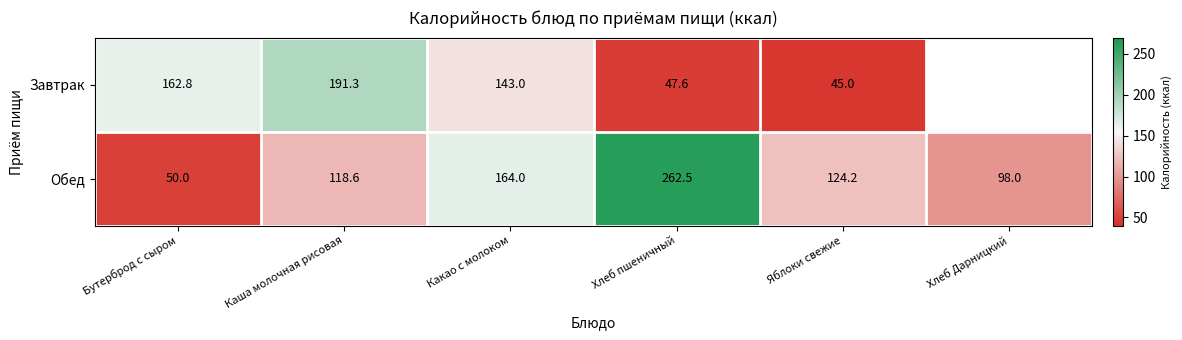

At Яблоки свежие, list the series in order from largest to smallest.

Обед, Завтрак